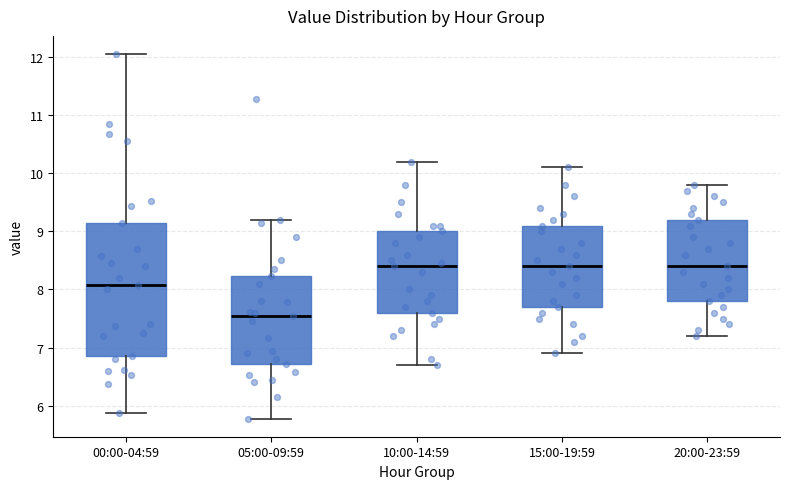

Where does the upper whisker of the box for 05:00-09:59 end on the y-axis? The values are not printed on the chart, so give them approximately, as read against the axis.

9.2